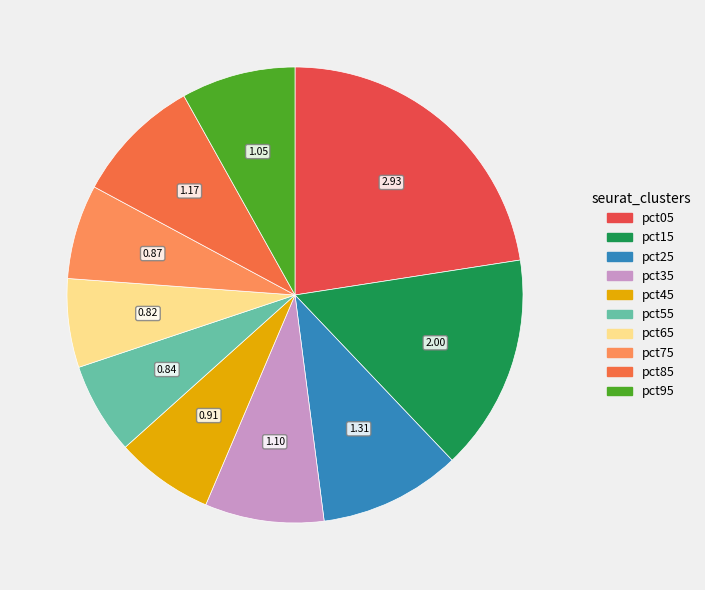

What percentage is the pct45 slice, to the nearest percent?

7%